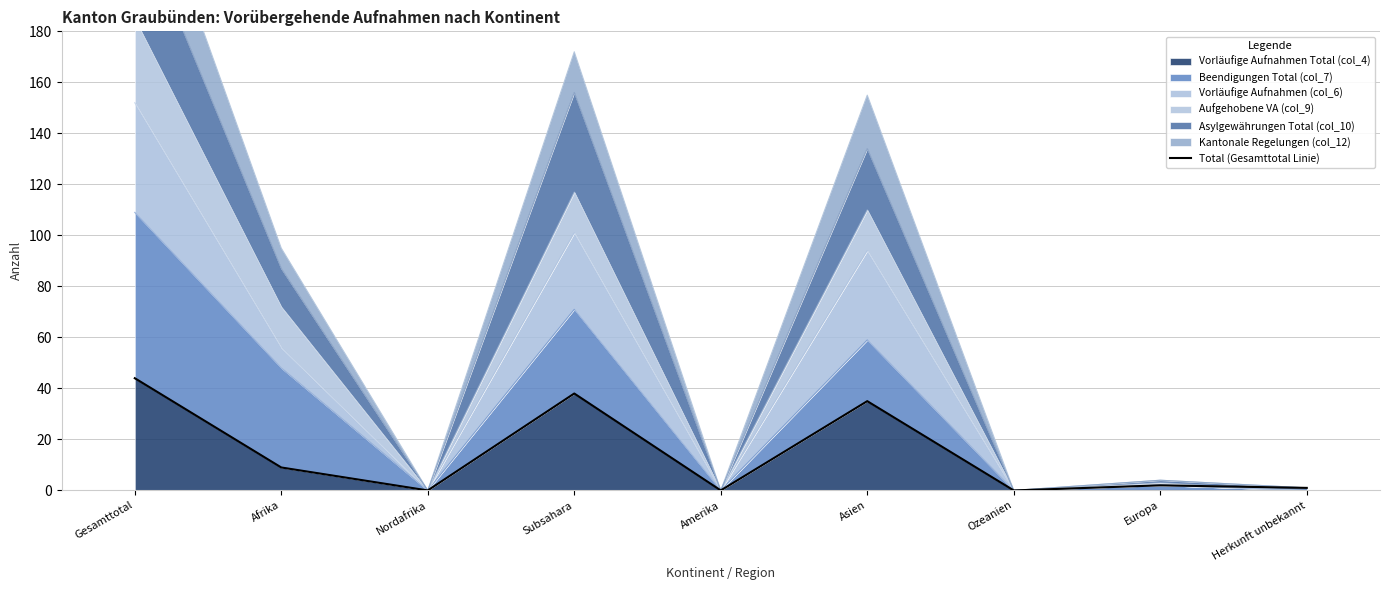

Which has a higher value, Europa or Nordafrika?

Europa